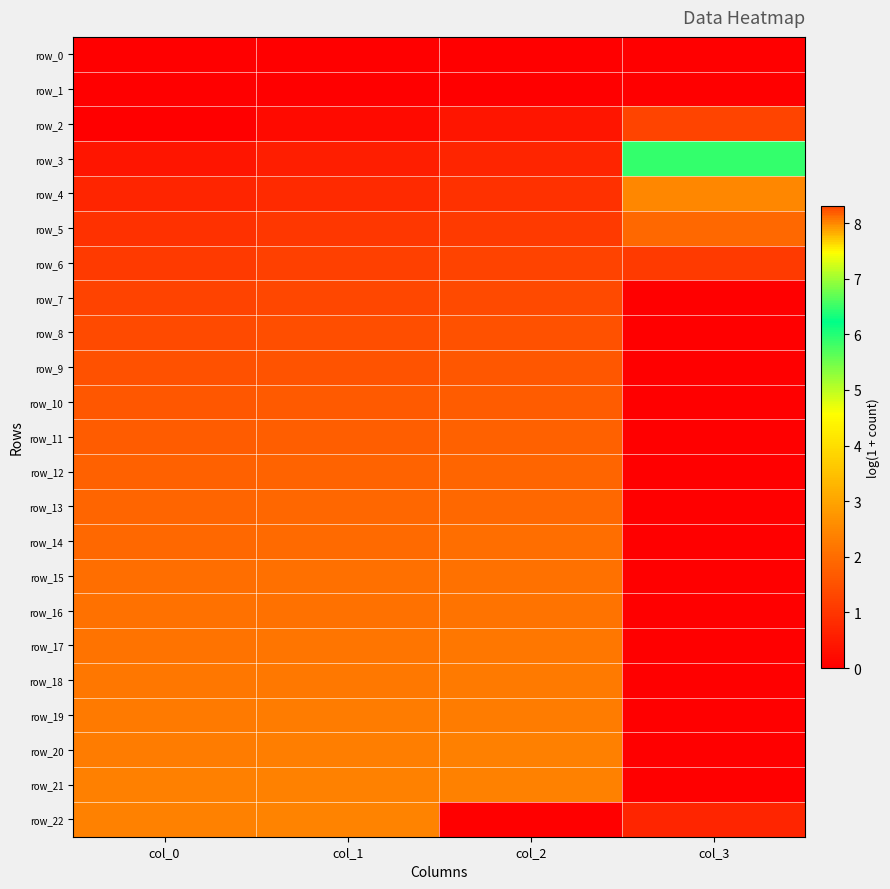

Reading left to right, list all the values displayed in this chart.

row_0: col_0=0.0	col_1=0.0	col_2=0.0	col_3=0.0
row_1: col_0=0.0	col_1=0.0	col_2=0.0	col_3=0.0
row_2: col_0=0.0	col_1=0.2	col_2=0.4	col_3=8.3
row_3: col_0=0.4	col_1=0.6	col_2=0.7	col_3=5.9
row_4: col_0=0.7	col_1=0.8	col_2=0.9	col_3=2.5
row_5: col_0=0.9	col_1=1.0	col_2=1.1	col_3=1.9
row_6: col_0=1.1	col_1=1.2	col_2=1.3	col_3=1.1
row_7: col_0=1.3	col_1=1.3	col_2=1.4	col_3=0.0
row_8: col_0=1.4	col_1=1.4	col_2=1.5	col_3=0.0
row_9: col_0=1.5	col_1=1.6	col_2=1.6	col_3=0.0
row_10: col_0=1.6	col_1=1.7	col_2=1.7	col_3=0.0
row_11: col_0=1.7	col_1=1.7	col_2=1.8	col_3=0.0
row_12: col_0=1.8	col_1=1.8	col_2=1.9	col_3=0.0
row_13: col_0=1.9	col_1=1.9	col_2=1.9	col_3=0.0
row_14: col_0=1.9	col_1=2.0	col_2=2.0	col_3=0.0
row_15: col_0=2.0	col_1=2.0	col_2=2.1	col_3=0.0
row_16: col_0=2.1	col_1=2.1	col_2=2.1	col_3=0.0
row_17: col_0=2.1	col_1=2.2	col_2=2.2	col_3=0.0
row_18: col_0=2.2	col_1=2.2	col_2=2.3	col_3=0.0
row_19: col_0=2.3	col_1=2.3	col_2=2.3	col_3=0.0
row_20: col_0=2.3	col_1=2.3	col_2=2.4	col_3=0.0
row_21: col_0=2.4	col_1=2.4	col_2=2.4	col_3=0.0
row_22: col_0=2.4	col_1=2.4	col_2=0.0	col_3=0.7